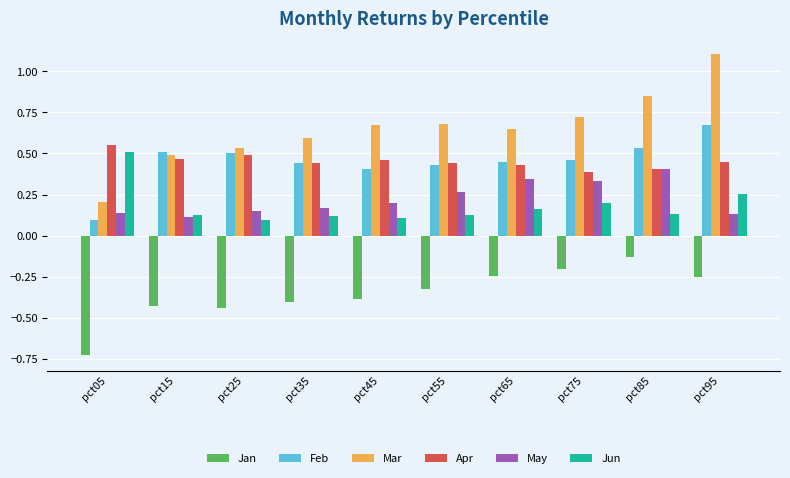

True or false: Mar has a value of 0.5 at pct25.

True